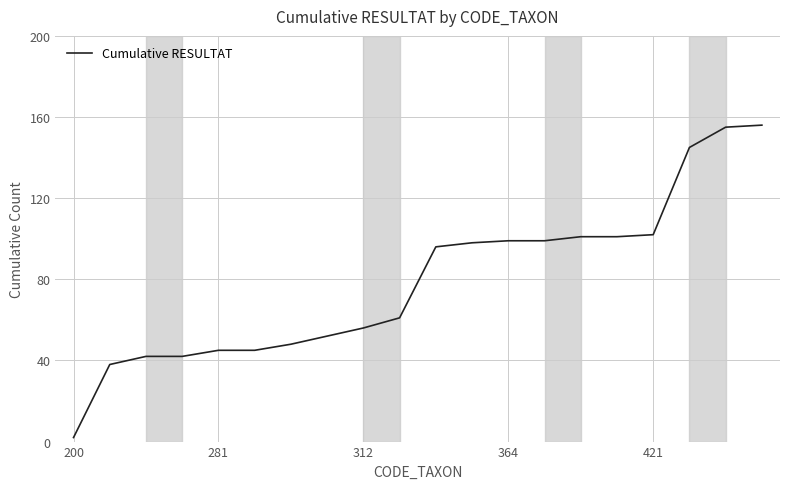

What is the greatest value displayed?

156